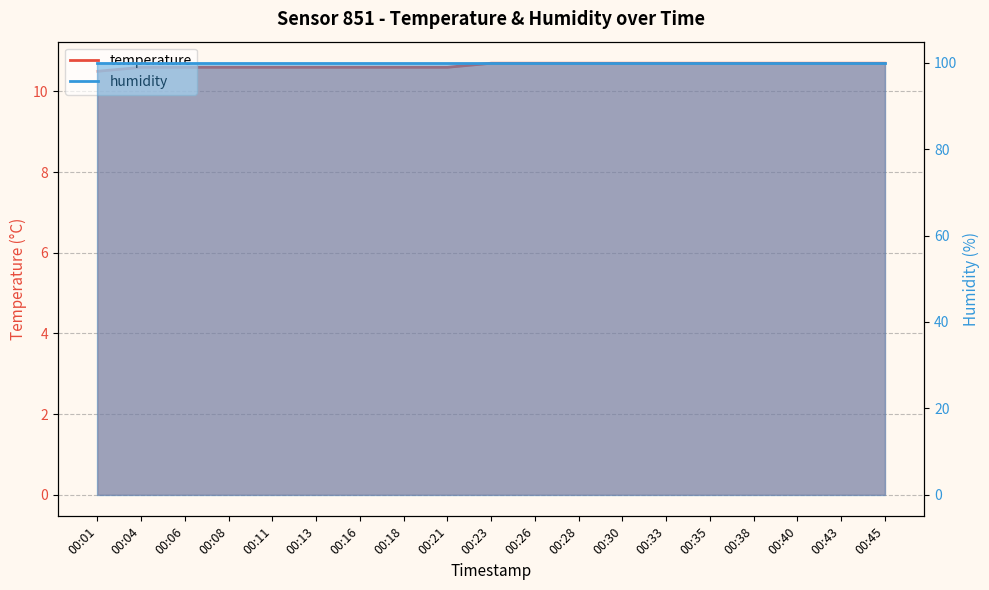

Reading left to right, what are all the values shown in this chart?

10.5	10.6	10.6	10.6	10.6	10.6	10.6	10.6	10.6	10.7	10.7	10.7	10.7	10.7	10.7	10.7	10.7	10.7	10.7